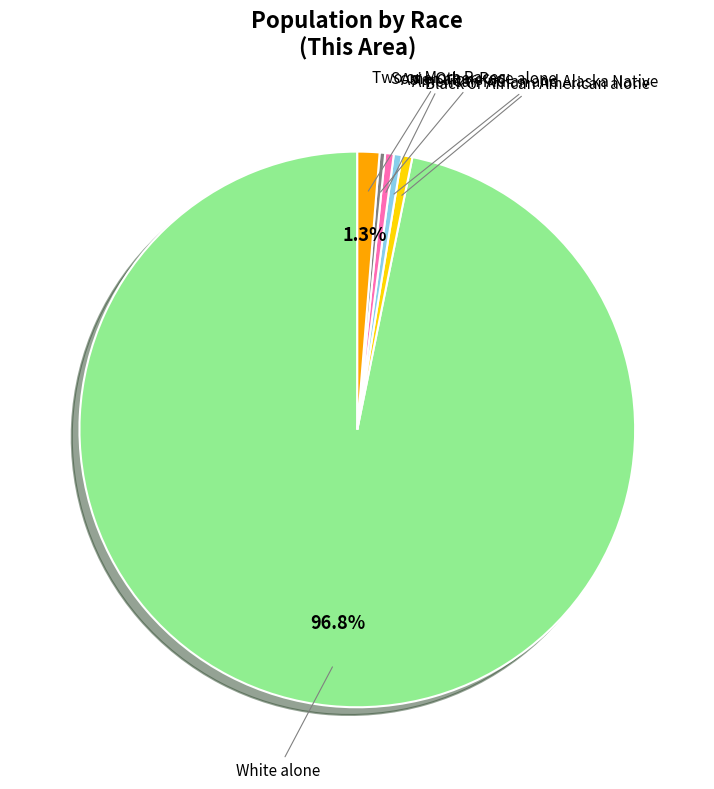

Is there a majority slice in this chart?

Yes